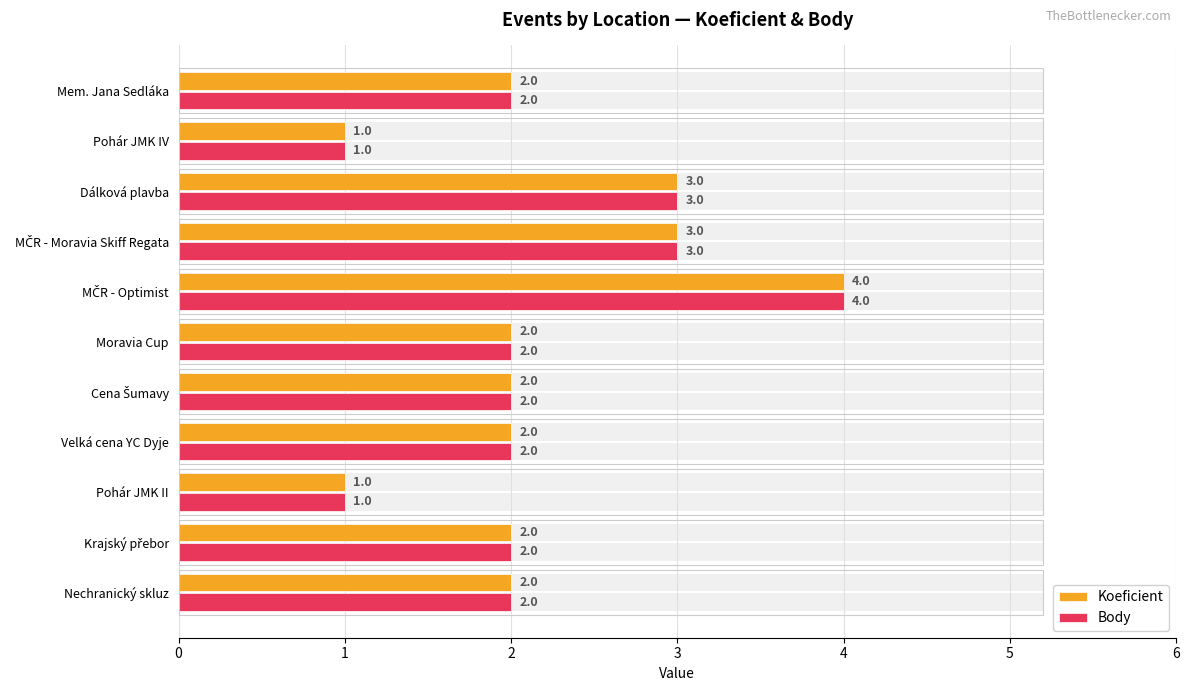

Count the number of categories in the chart.

11